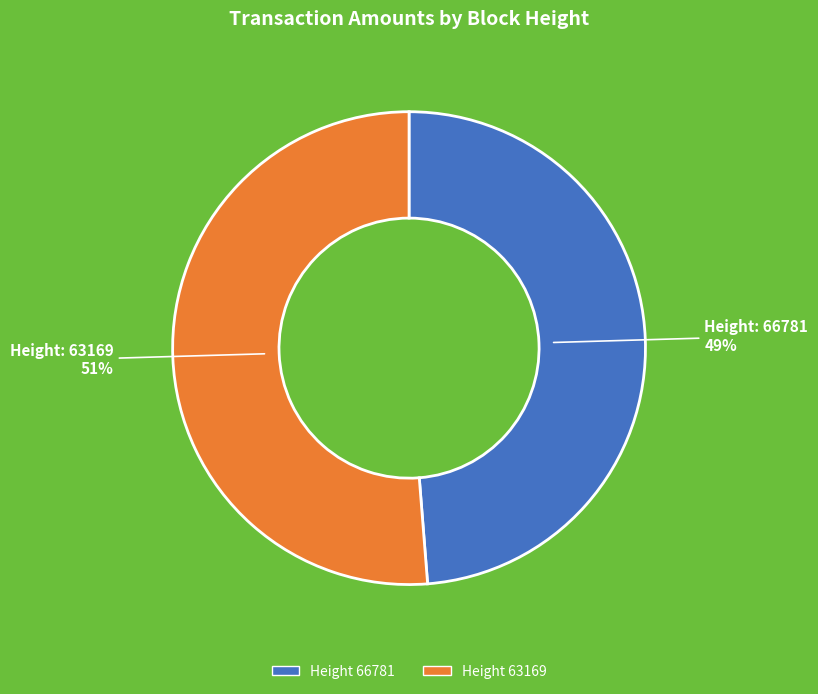

Which slice is the smallest?

Height 66781